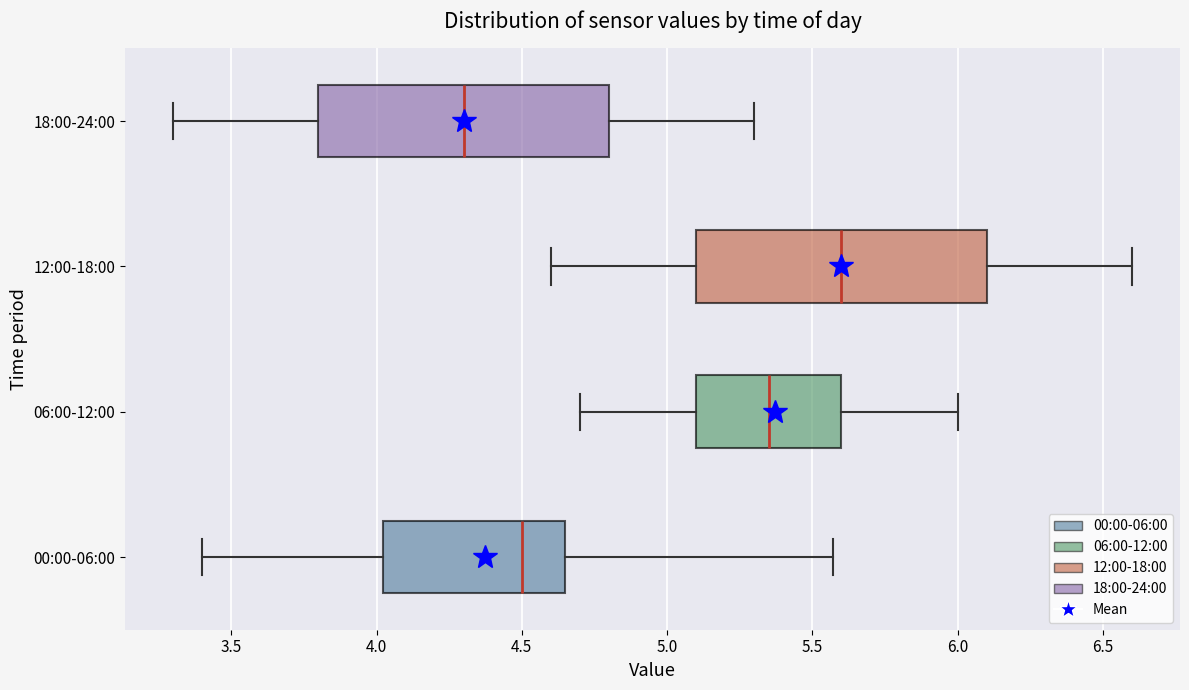

Reading bottom to top, transcribe this box plot: for each box, give where its median line is, the range the box spans, and where its two whiskers end, as read against the x-axis. The values are not printed on the chart, so give them approximately, as read against the axis.

00:00-06:00: median 4.50, box 4.00 to 4.65, whiskers 3.40 to 5.55
06:00-12:00: median 5.35, box 5.10 to 5.60, whiskers 4.70 to 6.00
12:00-18:00: median 5.60, box 5.10 to 6.10, whiskers 4.60 to 6.60
18:00-24:00: median 4.30, box 3.80 to 4.80, whiskers 3.30 to 5.30